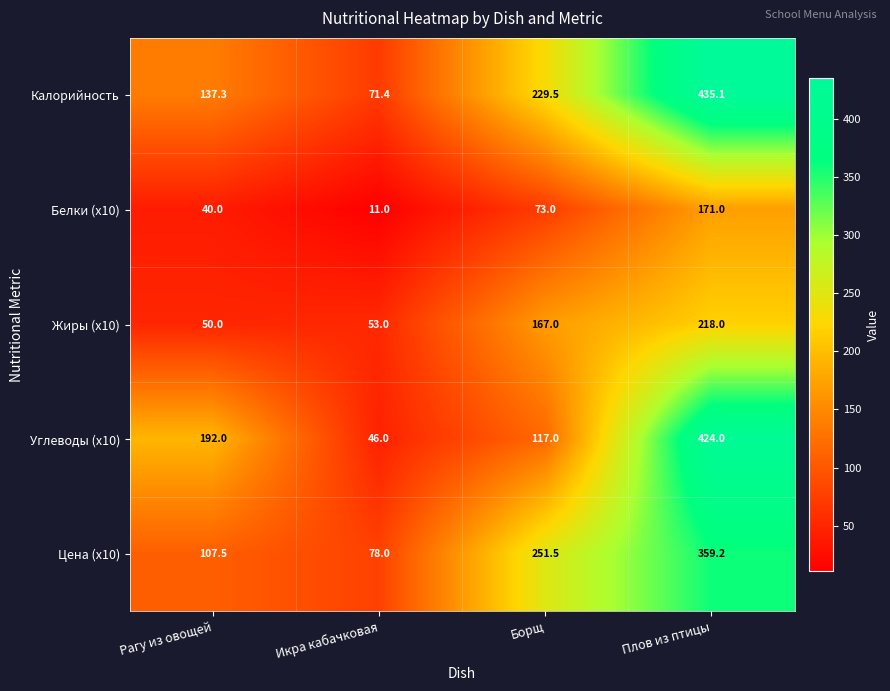

Reading right to left, extract all data points from this chart.

Калорийность: Плов из птицы=435.1	Борщ=229.5	Икра кабачковая=71.4	Рагу из овощей=137.3
Белки (x10): Плов из птицы=171.0	Борщ=73.0	Икра кабачковая=11.0	Рагу из овощей=40.0
Жиры (x10): Плов из птицы=218.0	Борщ=167.0	Икра кабачковая=53.0	Рагу из овощей=50.0
Углеводы (x10): Плов из птицы=424.0	Борщ=117.0	Икра кабачковая=46.0	Рагу из овощей=192.0
Цена (x10): Плов из птицы=359.2	Борщ=251.5	Икра кабачковая=78.0	Рагу из овощей=107.5